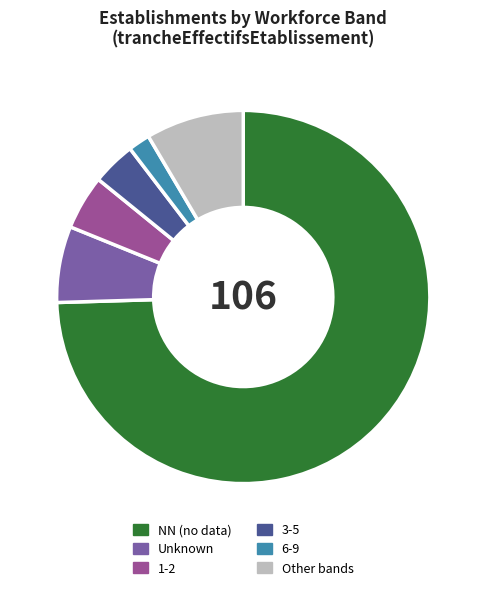

Is it true that 1-2 is 18% of the pie?

False